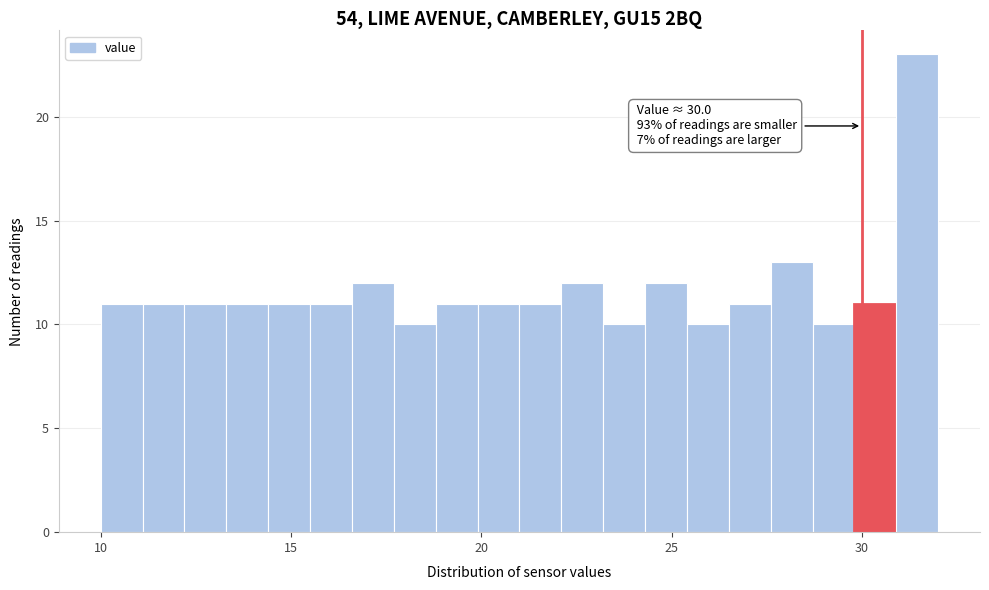

Read against the x-axis, roughly where is the centre of the tallest bar?

31.5